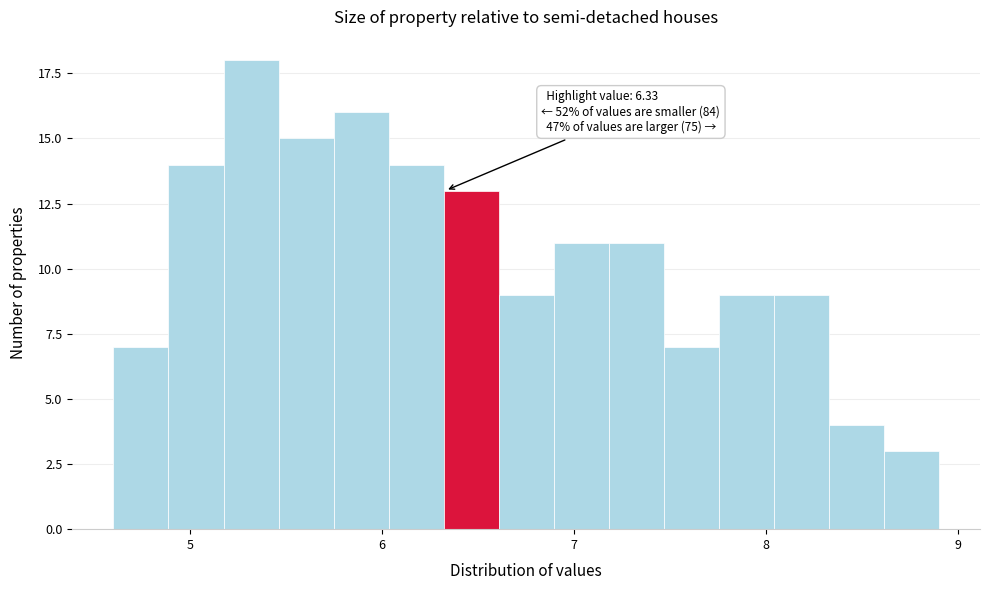

Around what value on the x-axis is the tallest bar? Give the approximate position of its centre, as read against the axis.

5.3